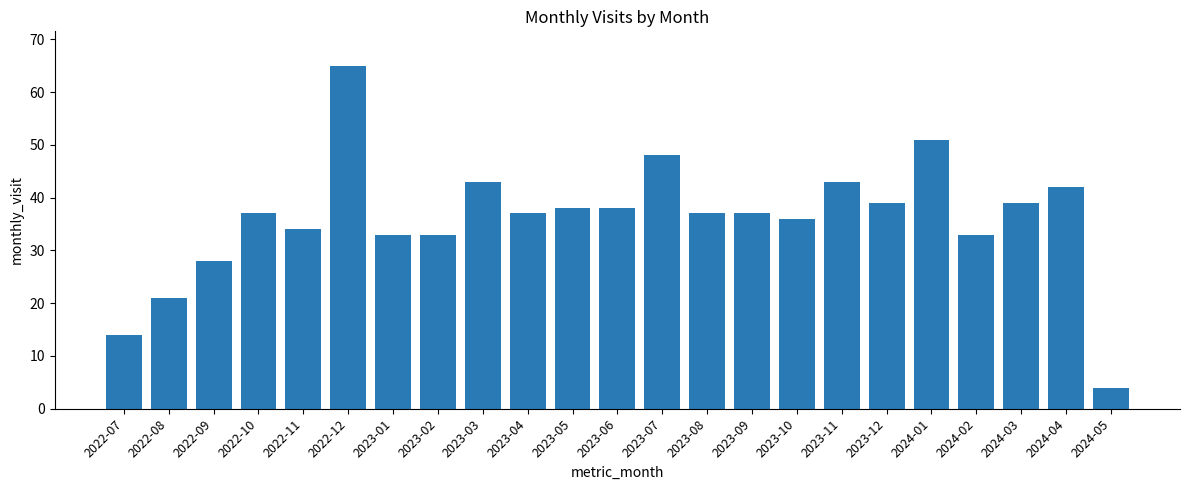

Where is the data nearest to the value 34?

2022-11